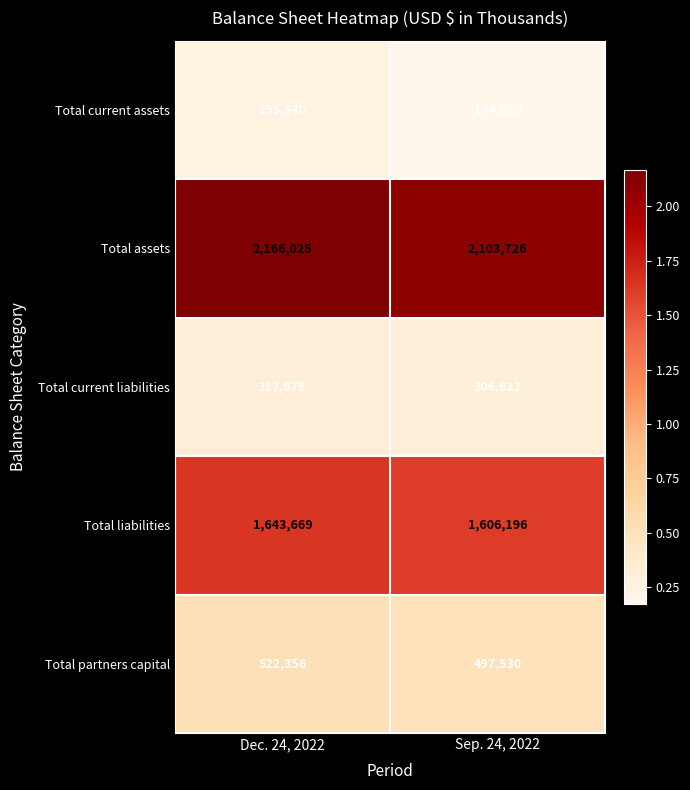

Which series has the largest total across all categories?

Total assets